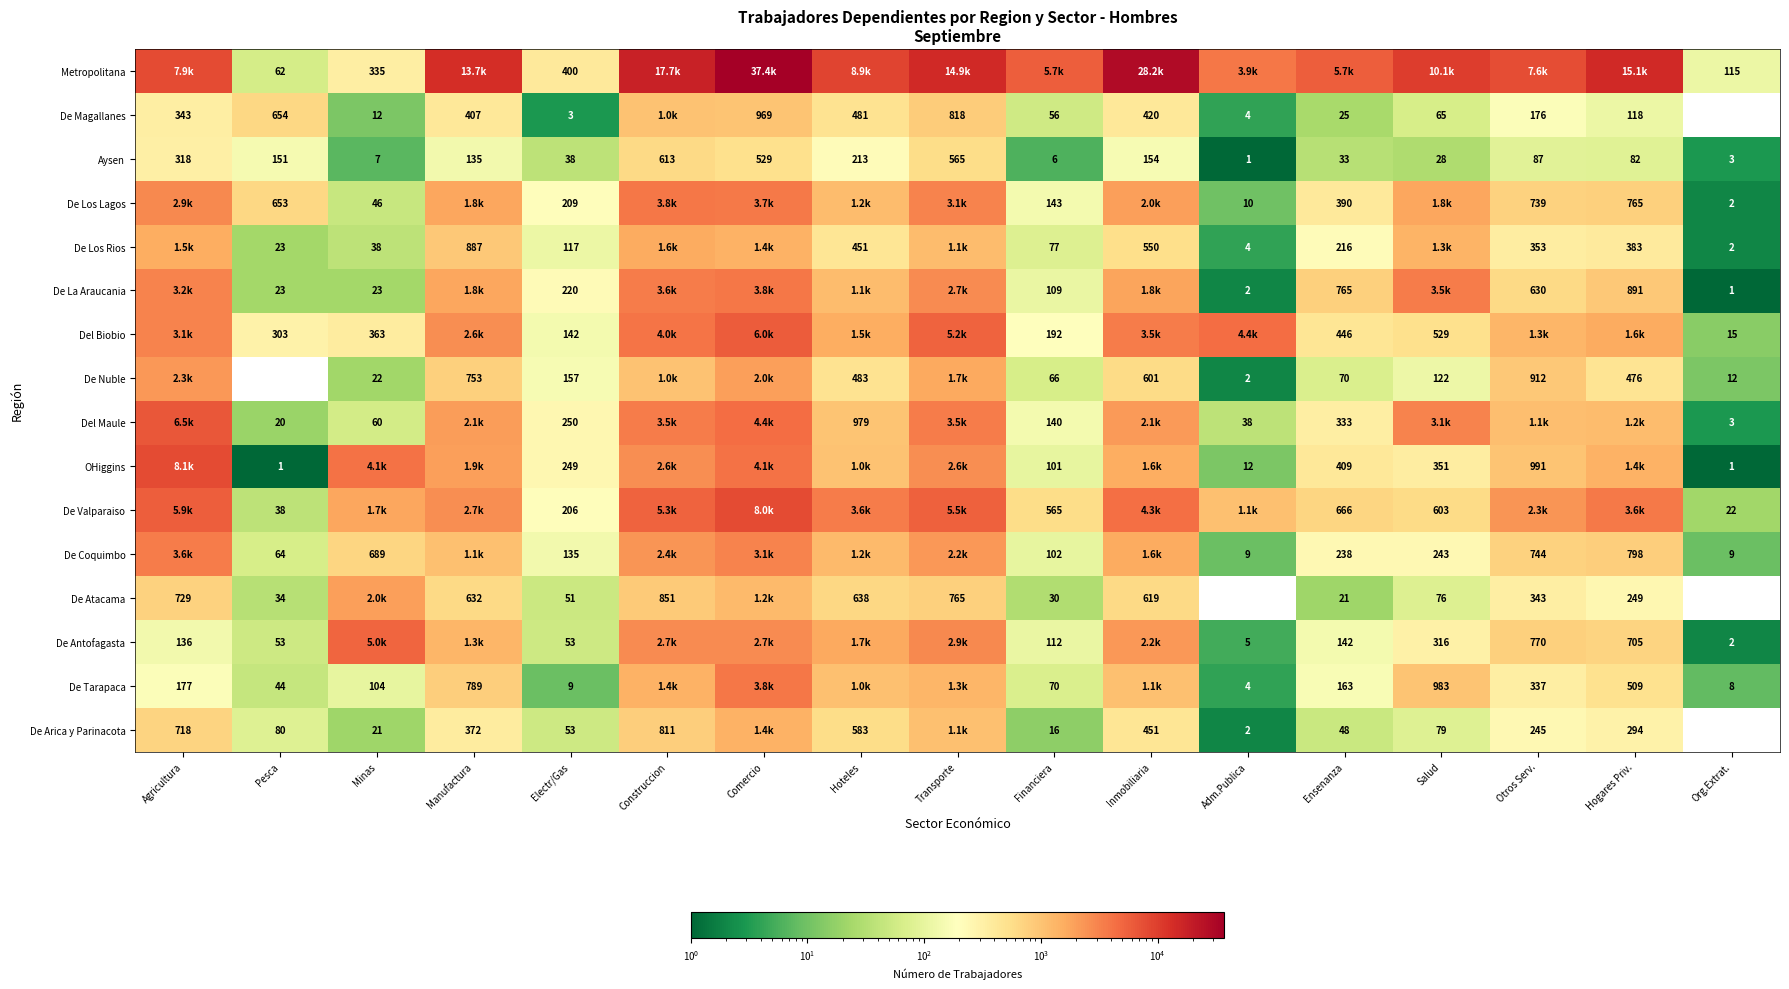

The De Magallanes series shows 175 at Hogares Priv.. True or false?

False